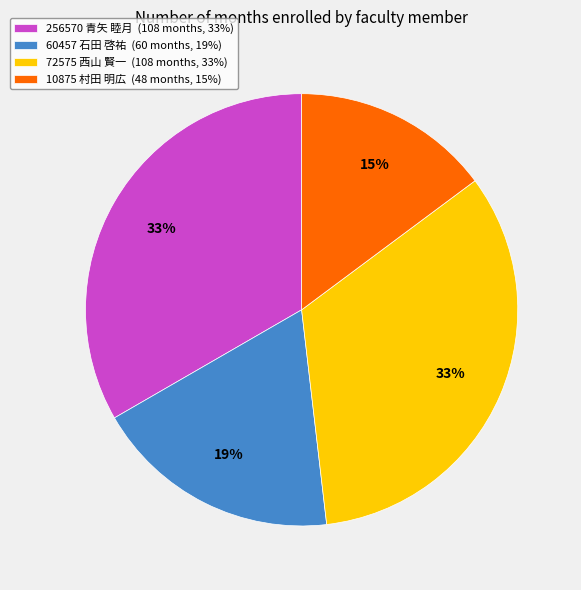

Approximately how many times larger is the value at 10875 村田 明広 (48 months, 15%) compared to 60457 石田 啓祐 (60 months, 19%)?

0.8